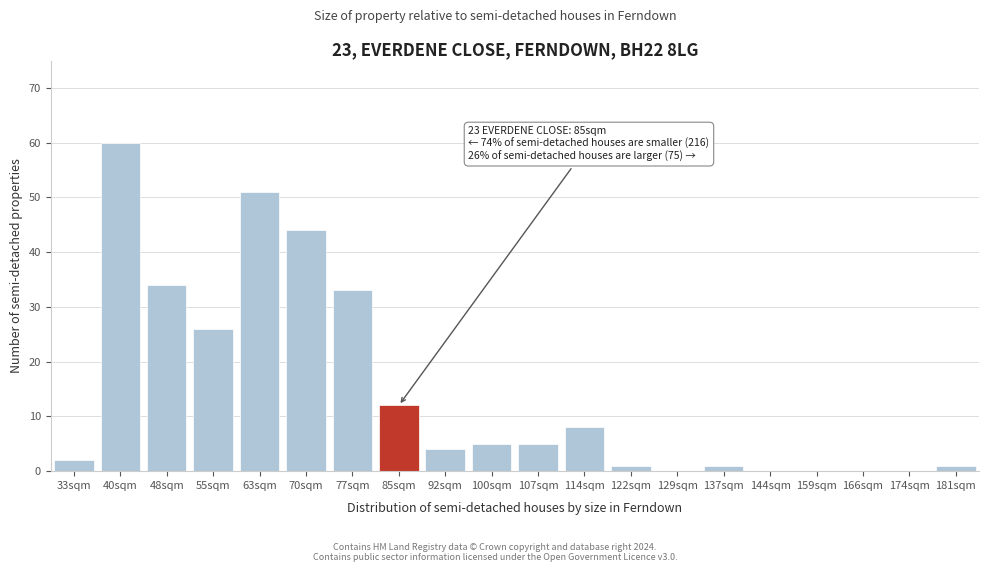

Reading left to right, what are all the values shown in this chart?

33sqm=2	40sqm=60	48sqm=34	55sqm=26	63sqm=51	70sqm=44	77sqm=33	85sqm=12	92sqm=4	100sqm=5	107sqm=5	114sqm=8	122sqm=1	129sqm=0	137sqm=1	144sqm=0	159sqm=0	166sqm=0	174sqm=0	181sqm=1